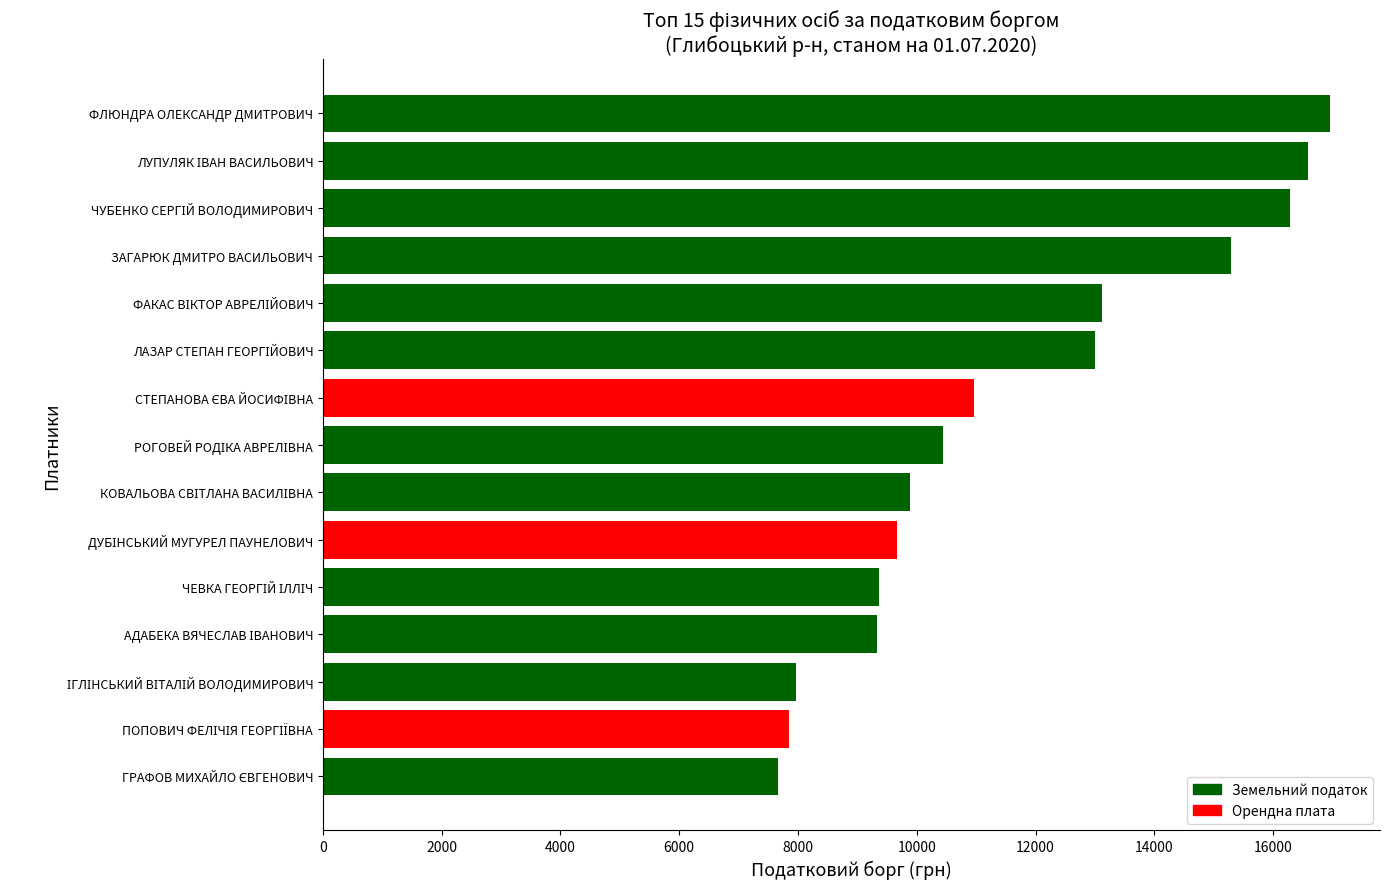

The value at ЗАГАРЮК ДМИТРО ВАСИЛЬОВИЧ is 15286.0. True or false?

True